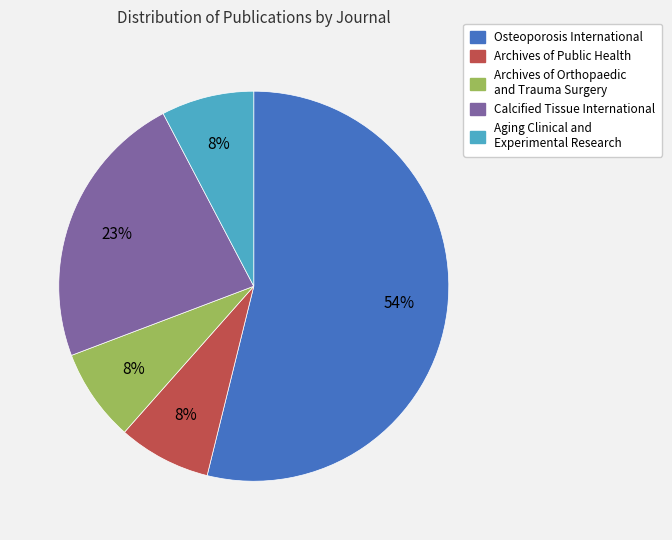

What is the majority slice?

Osteoporosis International